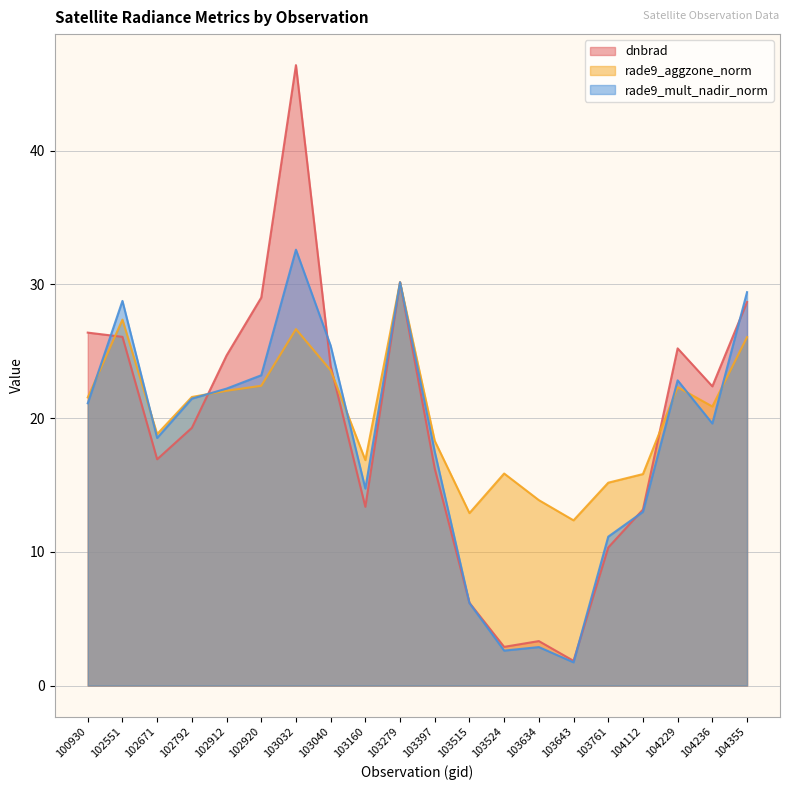

True or false: dnbrad has a value of 13.2 at 100930.

False